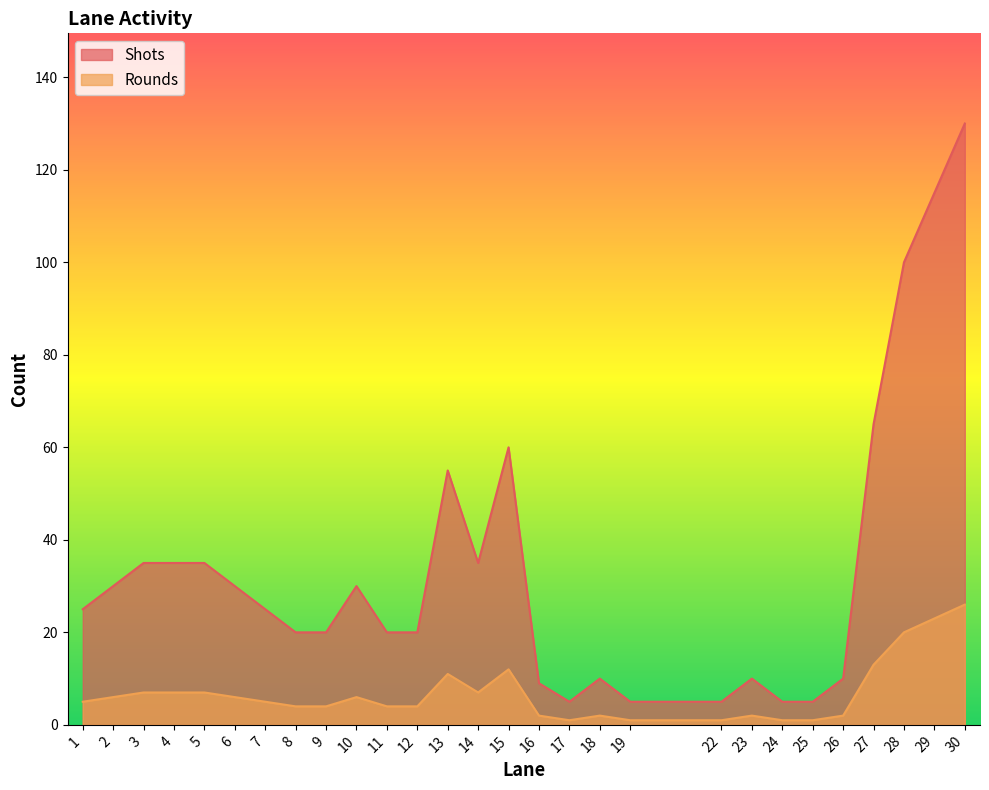

How many series are shown in this chart?

2